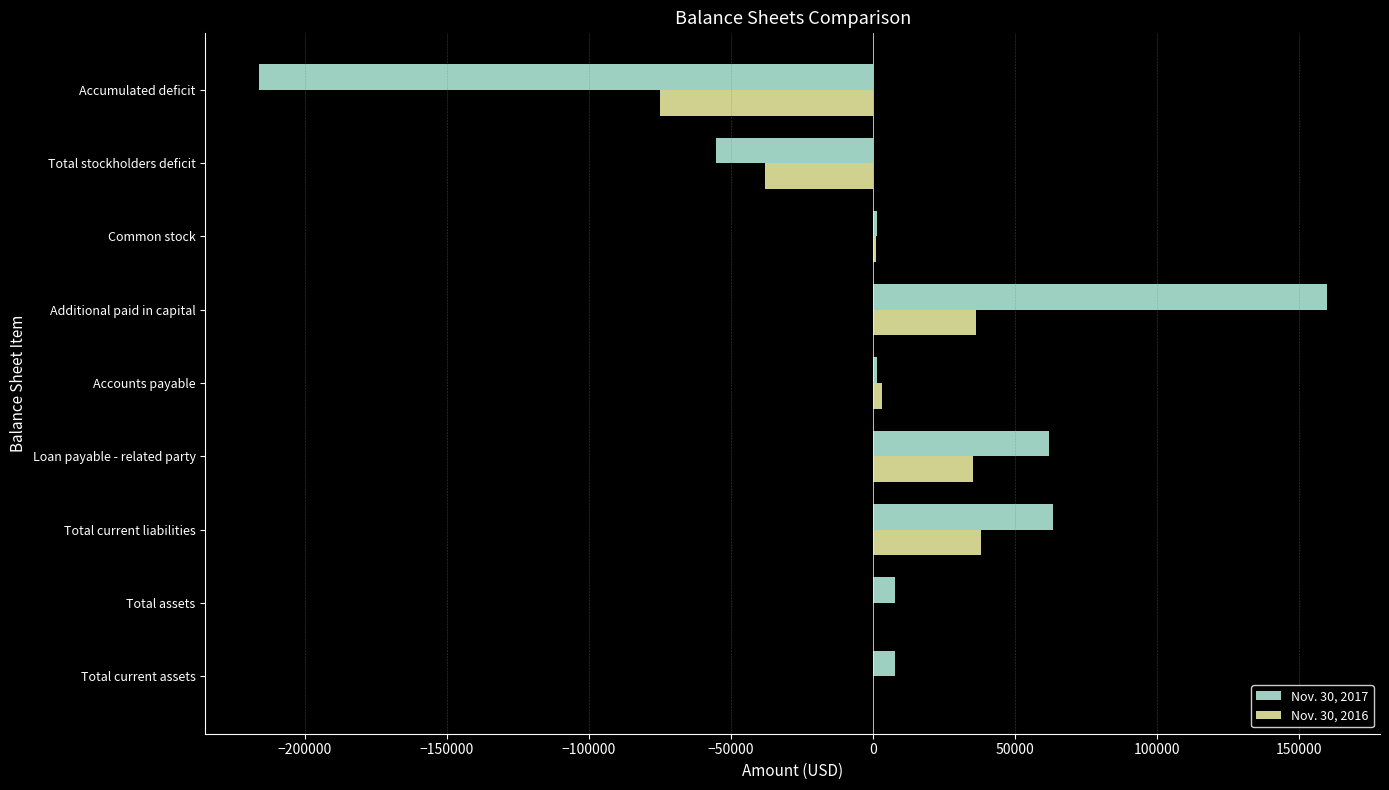

How many data points does each series have?

9